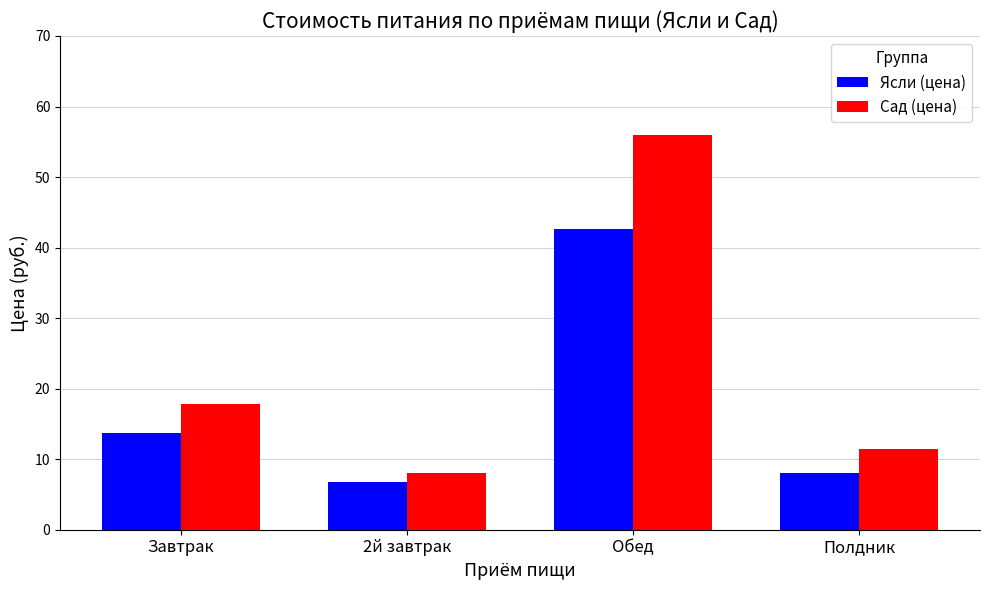

Which label corresponds to the smallest value in the chart?

2й завтрак